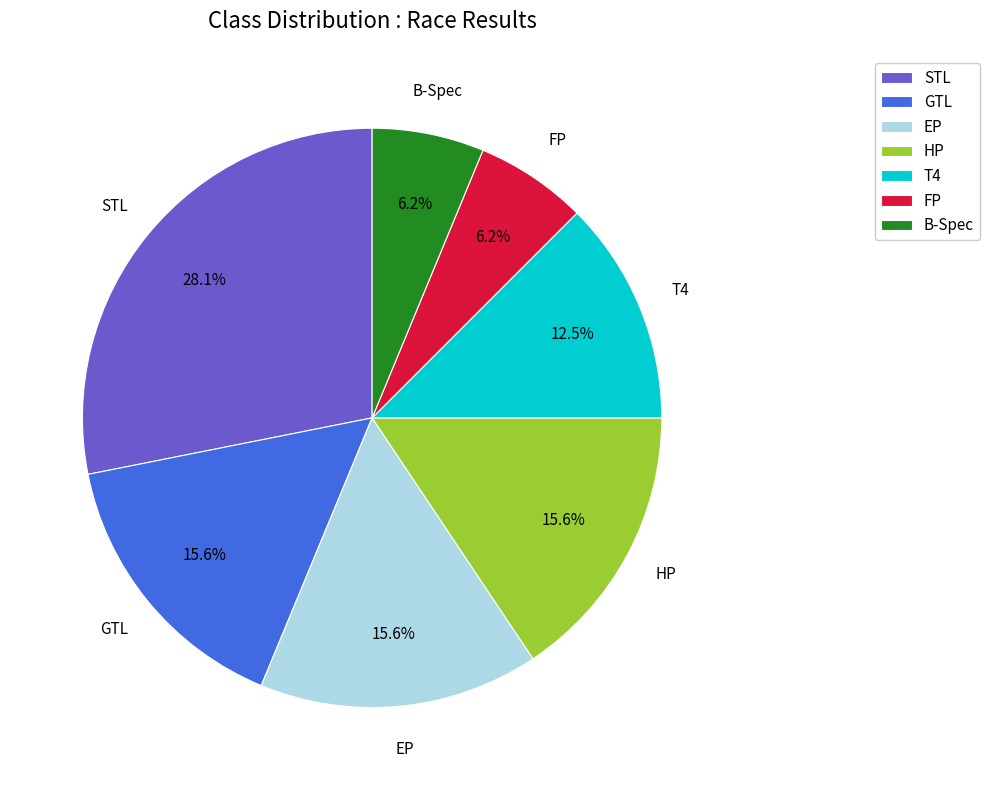

Is the sum of EP and STL greater than half?

No